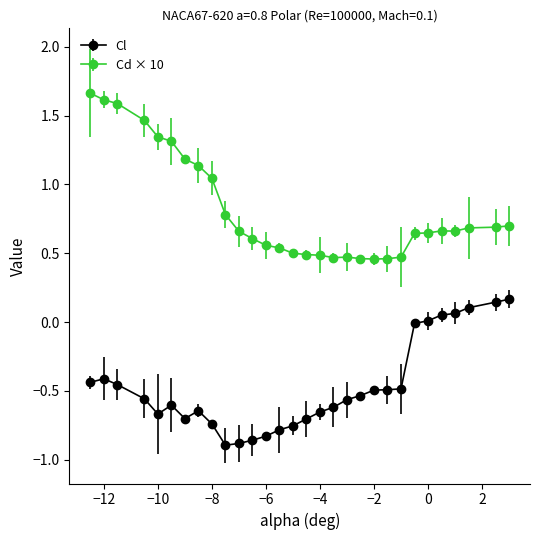

True or false: Cl has more than 2 interior local peaks.

True